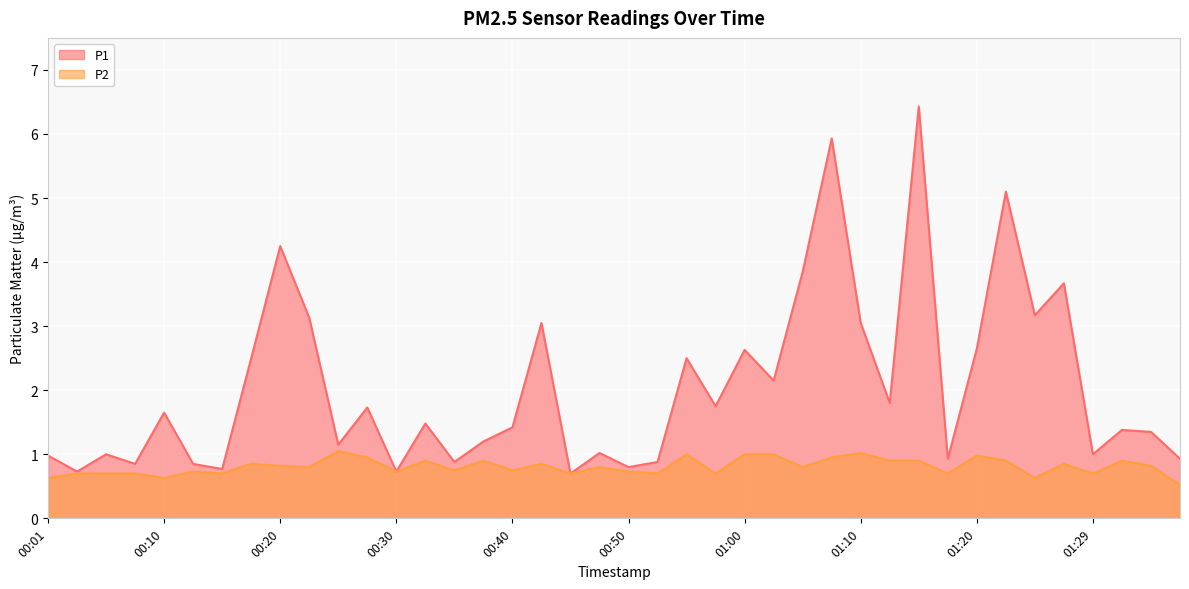

True or false: P2 has a value of 0.4 at 01:00.

False